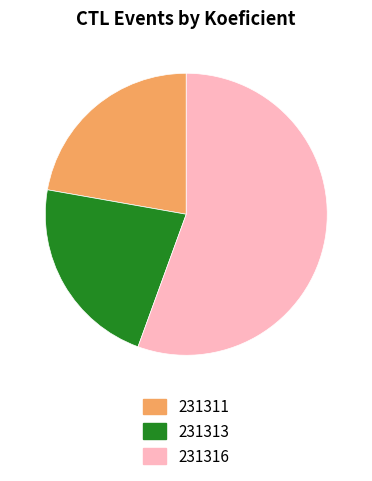

Which category has the biggest portion of the pie?

231316